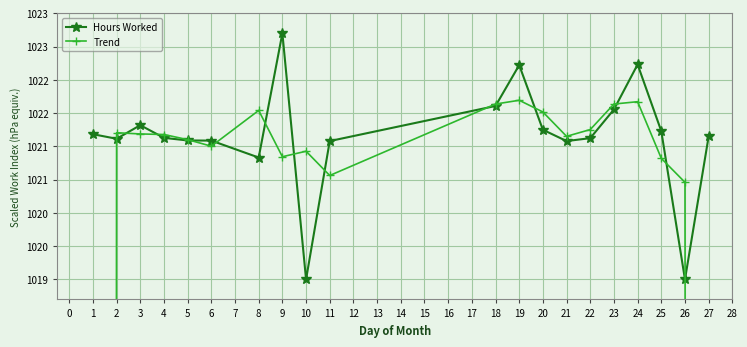

What is the sum of all Trend values?

19751.9